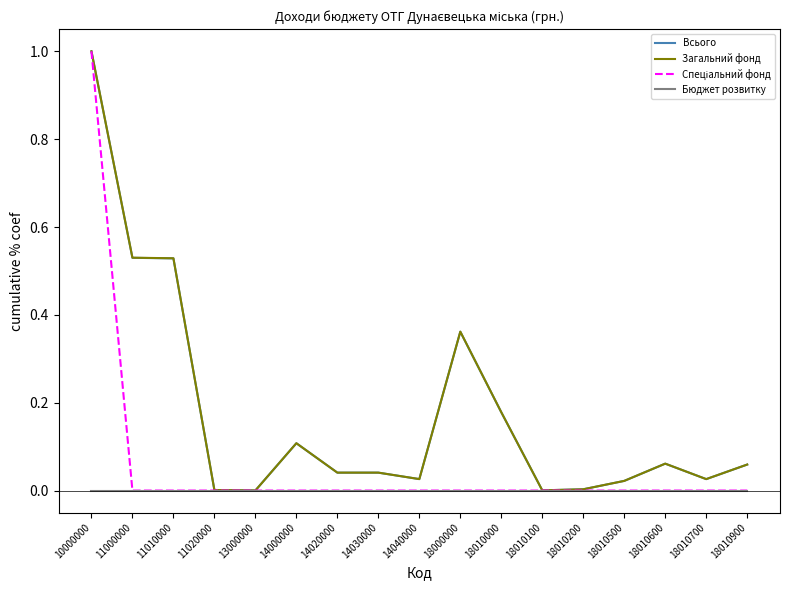

The Загальний фонд series shows 0.0 at 14020000. True or false?

True